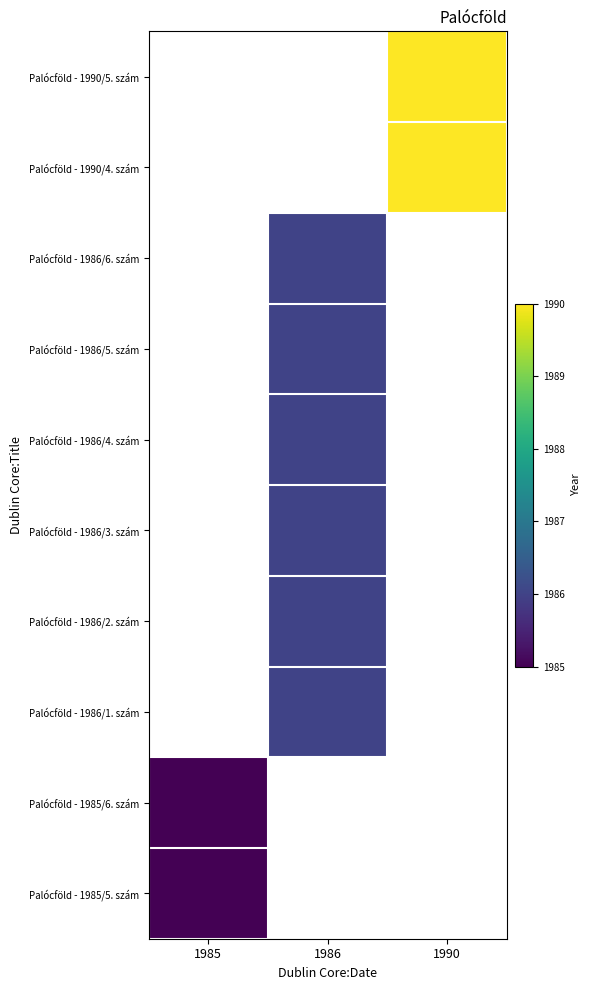

What is the approximate value of Palócföld - 1986/2. szám at 1986?

1986.0